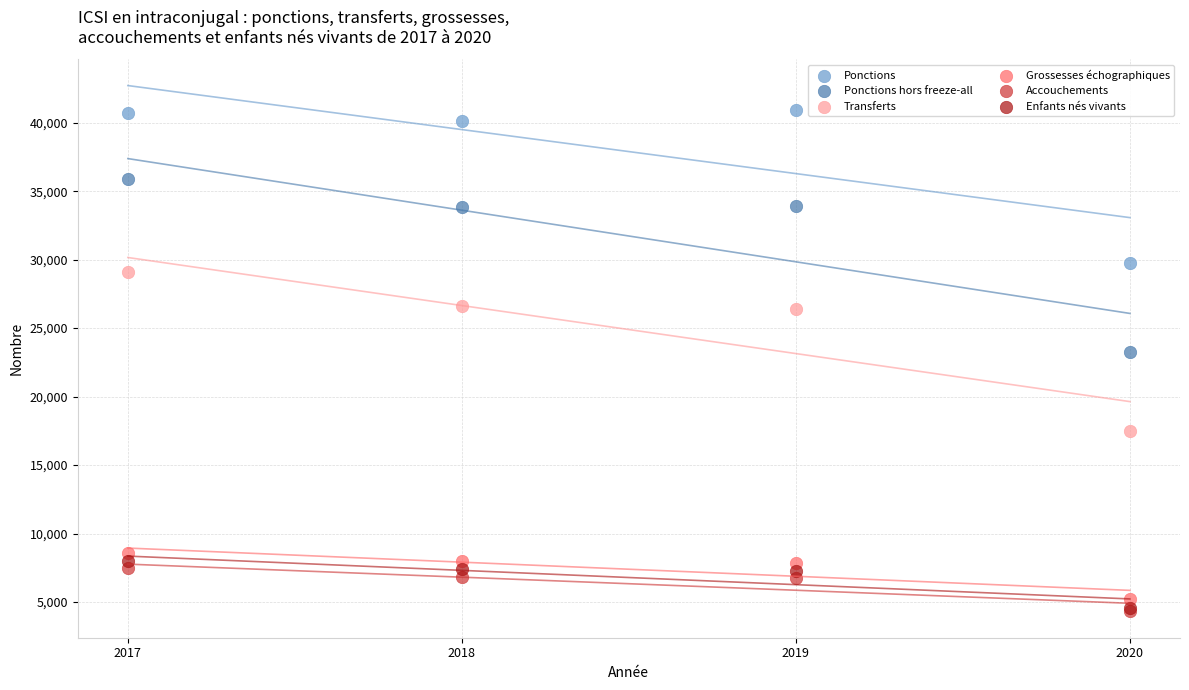

What are all the series names shown in the legend?

Ponctions, Ponctions hors freeze-all, Transferts, Grossesses échographiques, Accouchements, Enfants nés vivants